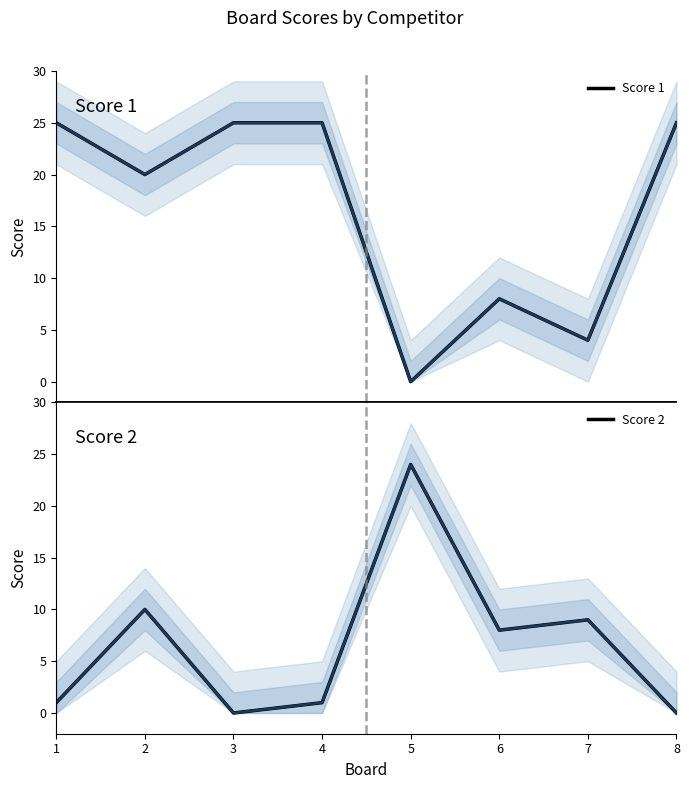

Is the value of Score 2 at 7 greater than the value of Score 1 at 2?

No